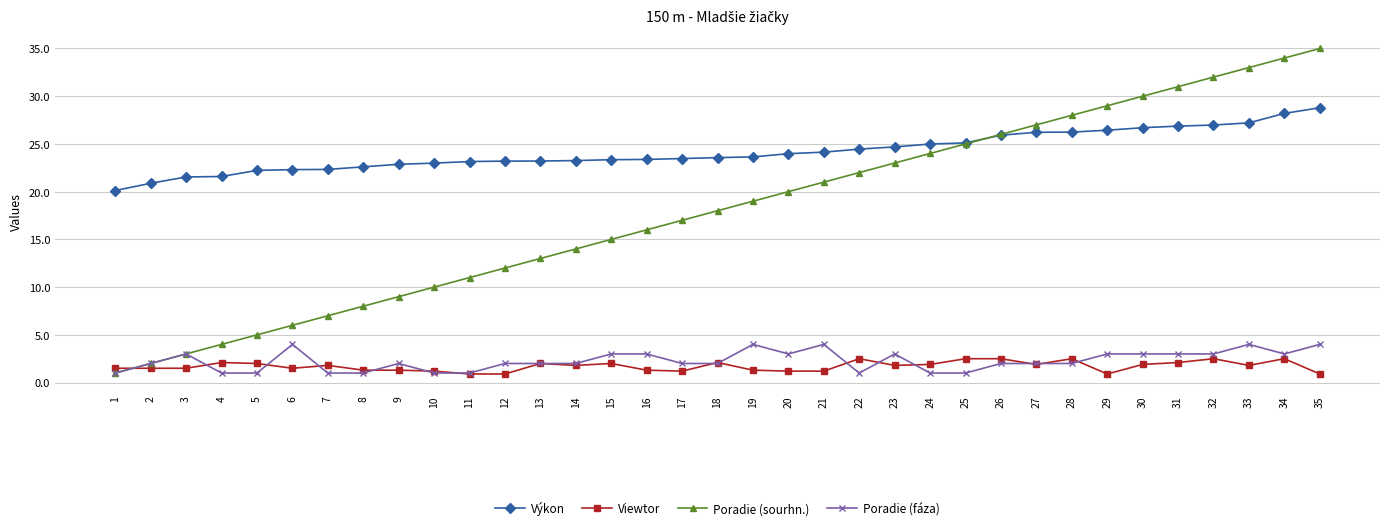

Between 3 and 14, which series saw the biggest shift?

Poradie (sourhn.)